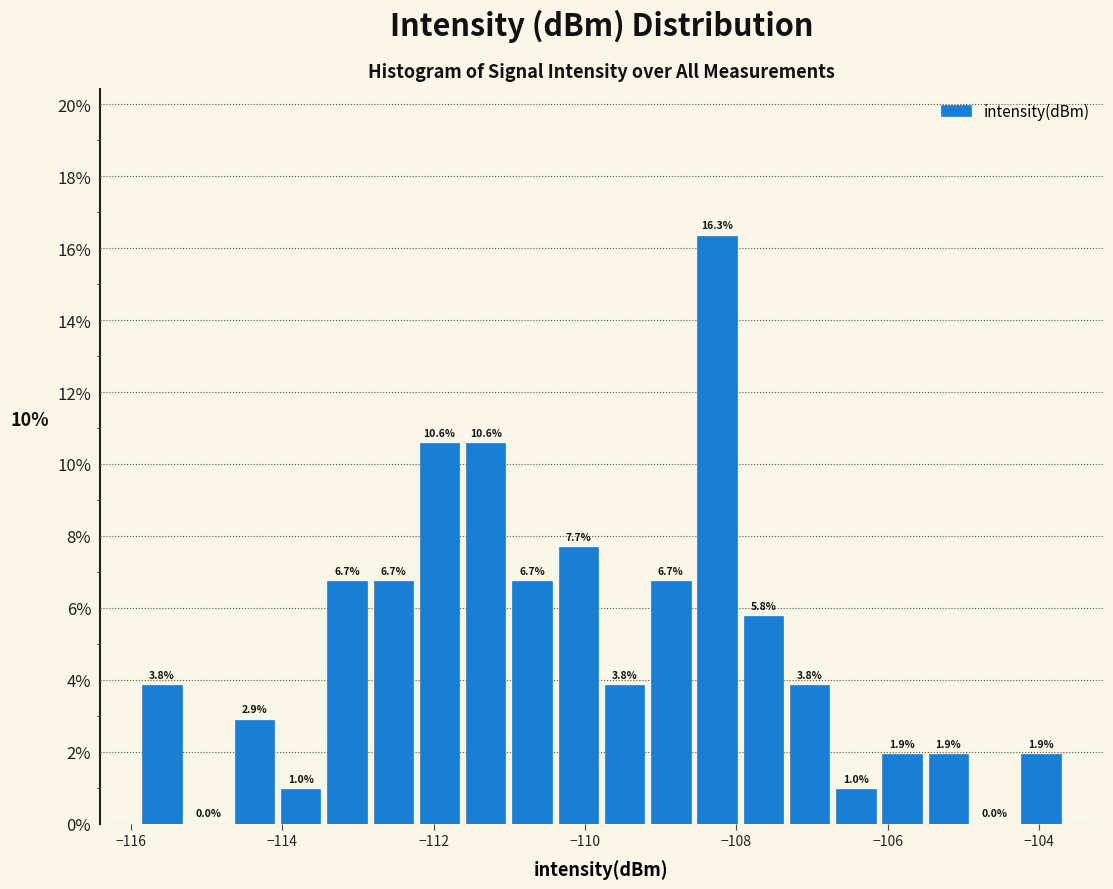

Around what value on the x-axis is the tallest bar? Give the approximate position of its centre, as read against the axis.

-108.2